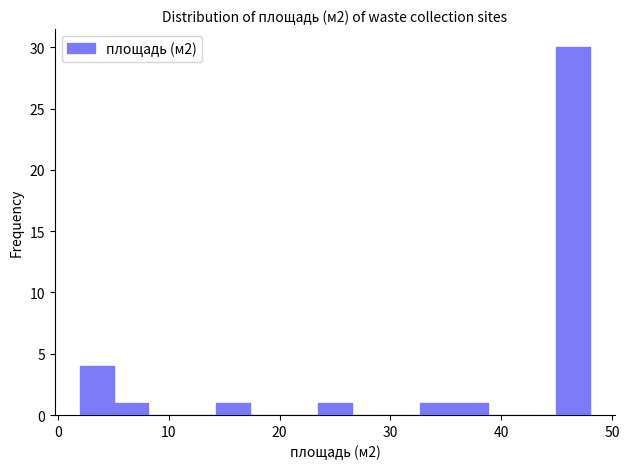

Read against the x-axis, roughly where is the centre of the tallest bar?

46